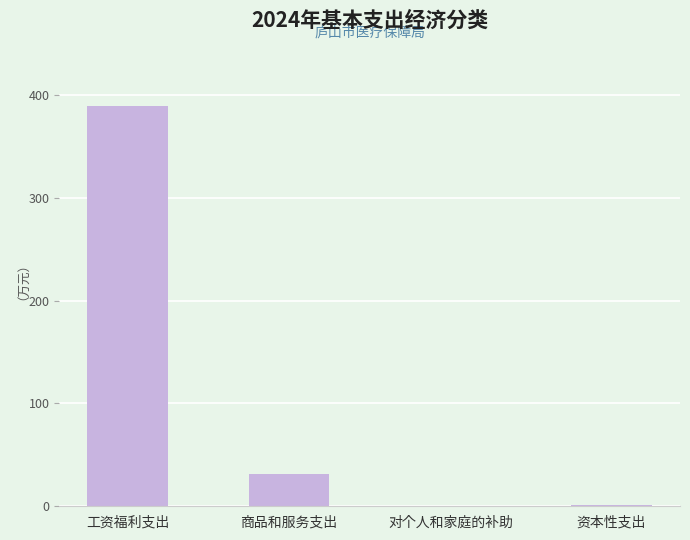

The chart shows a value of 1.3 at 资本性支出. True or false?

True